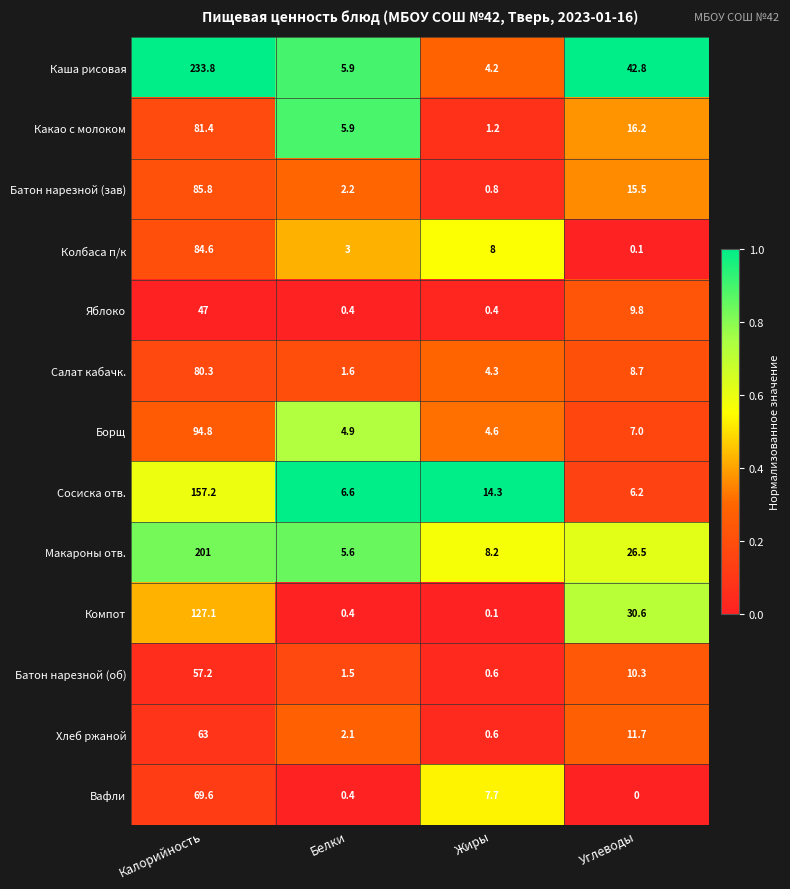

At which label is Каша рисовая closest to 119?

Углеводы